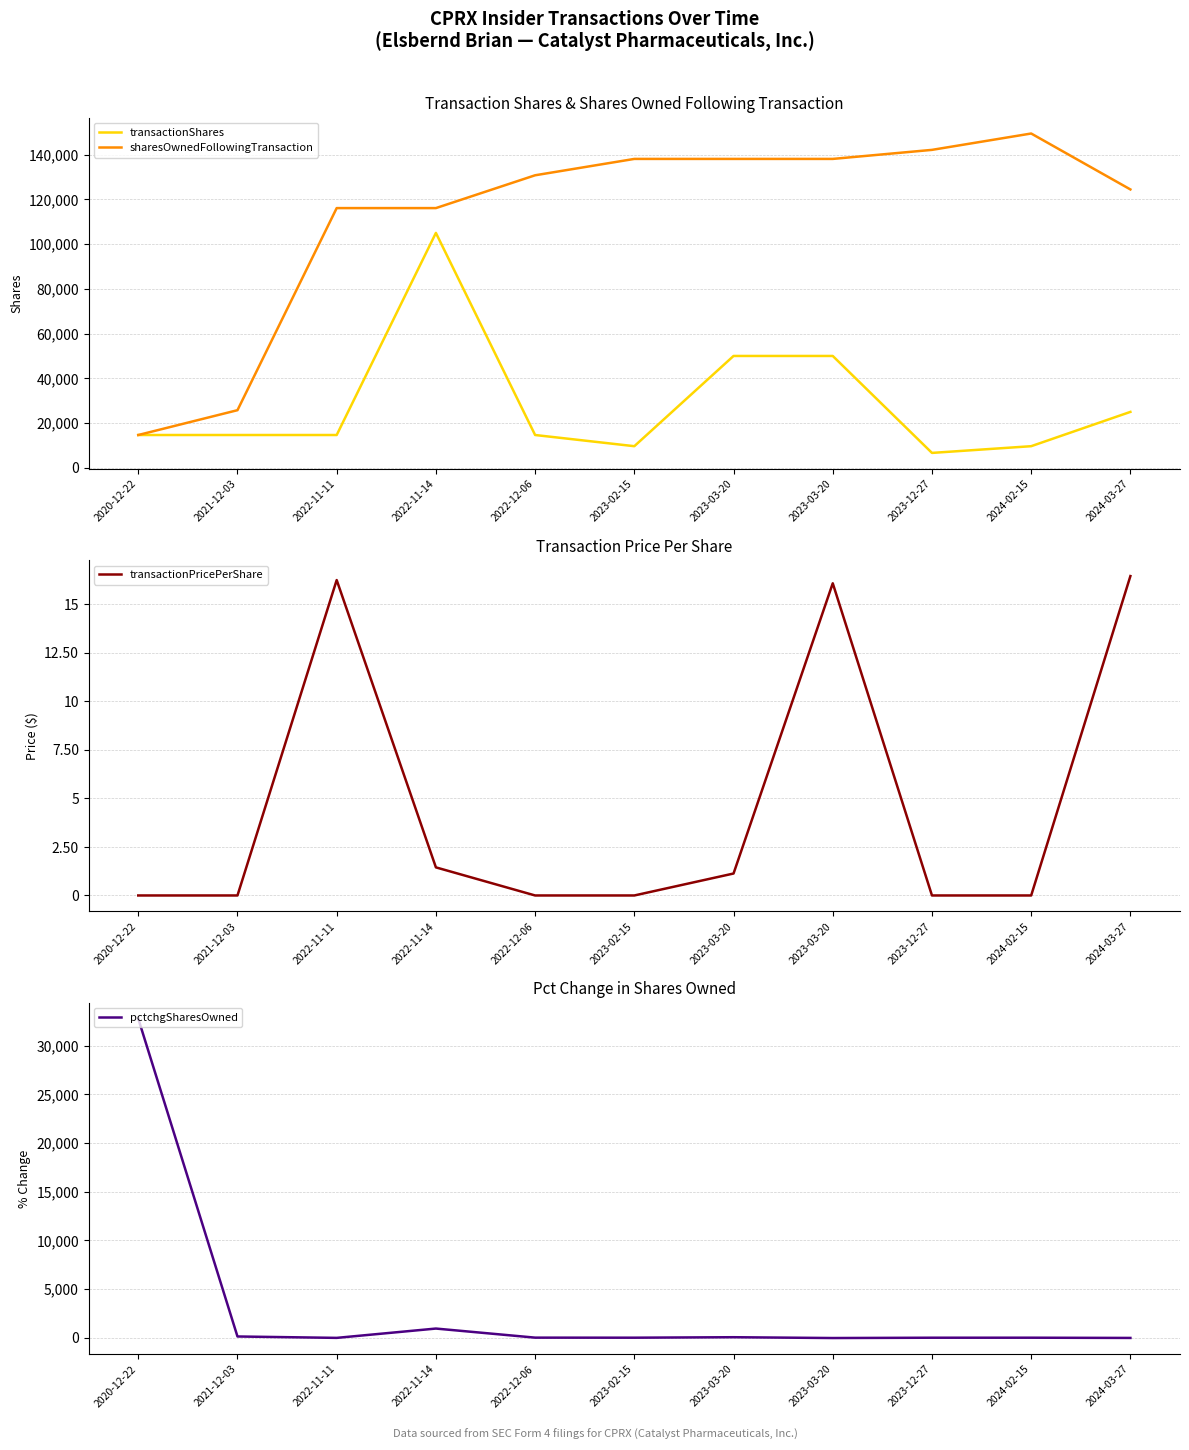

At how many categories does at least one series exceed 69048?

9